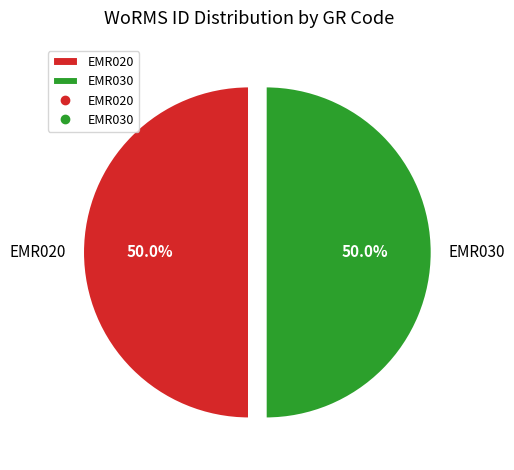

Approximately how many times larger is the value at EMR020 compared to EMR030?

1.0